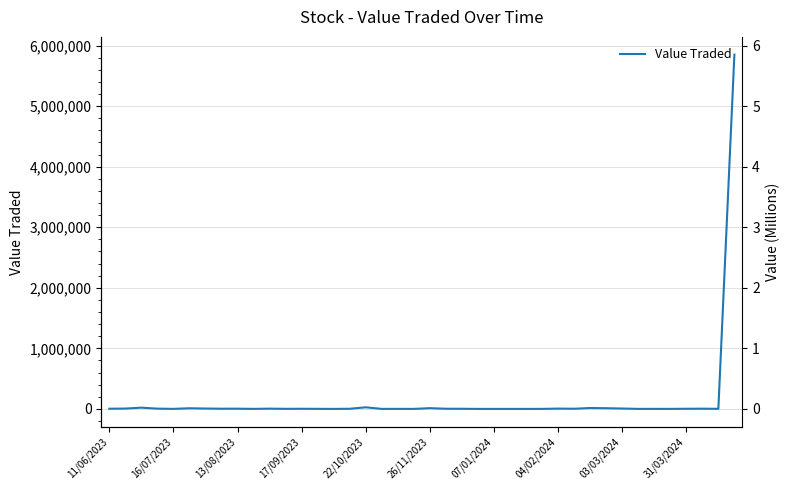

Between 37 and 11/06/2023, which is larger?

37